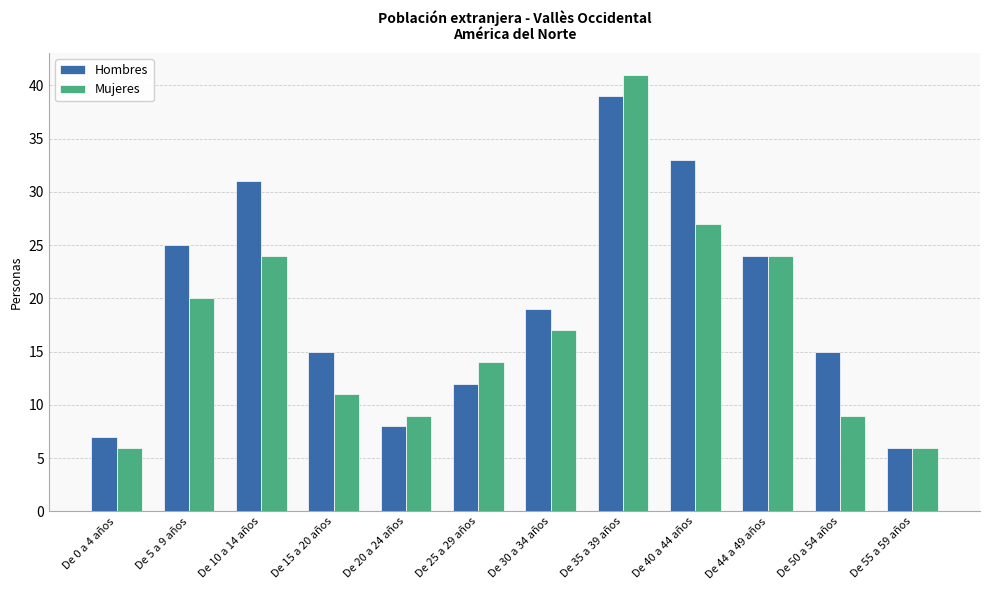

Which series has the widest spread of values?

Mujeres